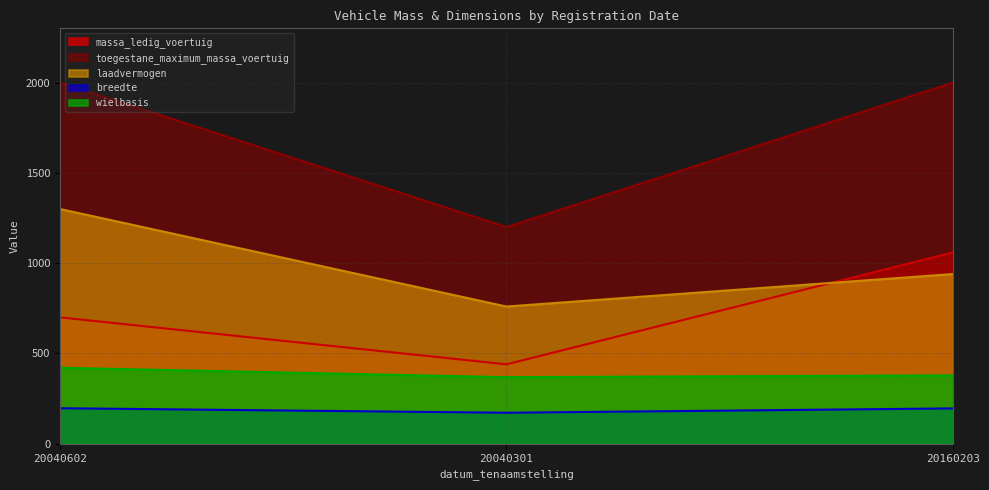

How many values in the laadvermogen series exceed 940?

1